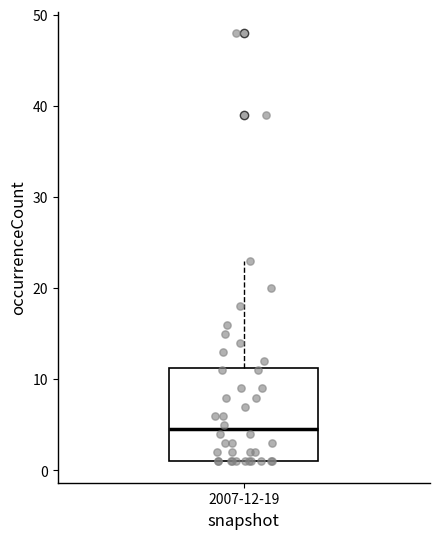

Transcribe this box plot: give where the median line is, the range the box spans, and where the two whiskers end, as read against the y-axis. The values are not printed on the chart, so give them approximately, as read against the axis.

median 5, box 1 to 11, whiskers 1 to 23